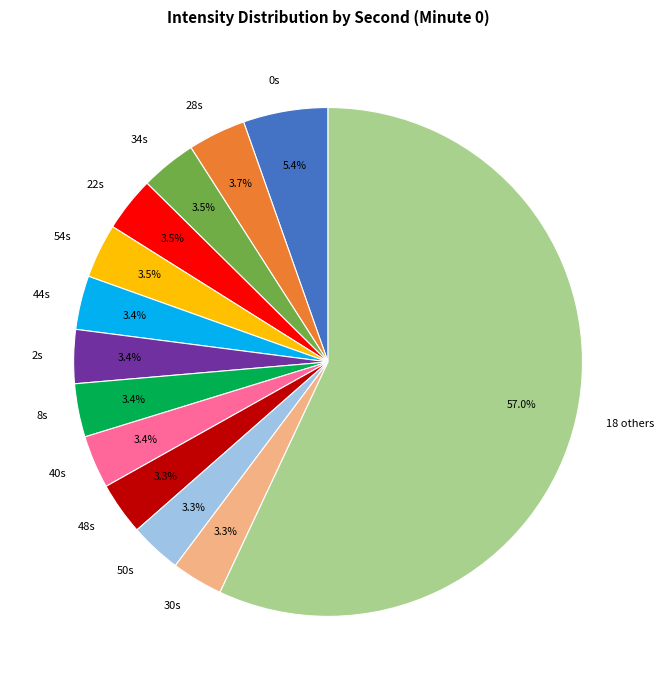

Is 18 others the majority of the pie?

Yes